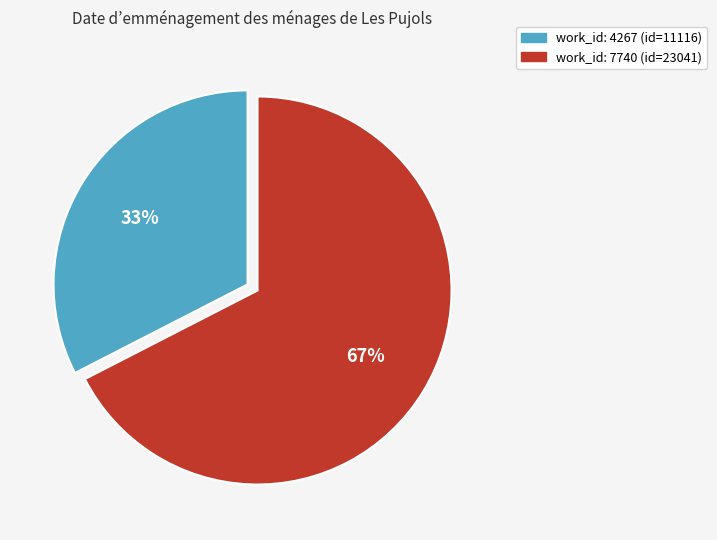

True or false: work_id: 7740 (id=23041) accounts for 67% of the total.

True